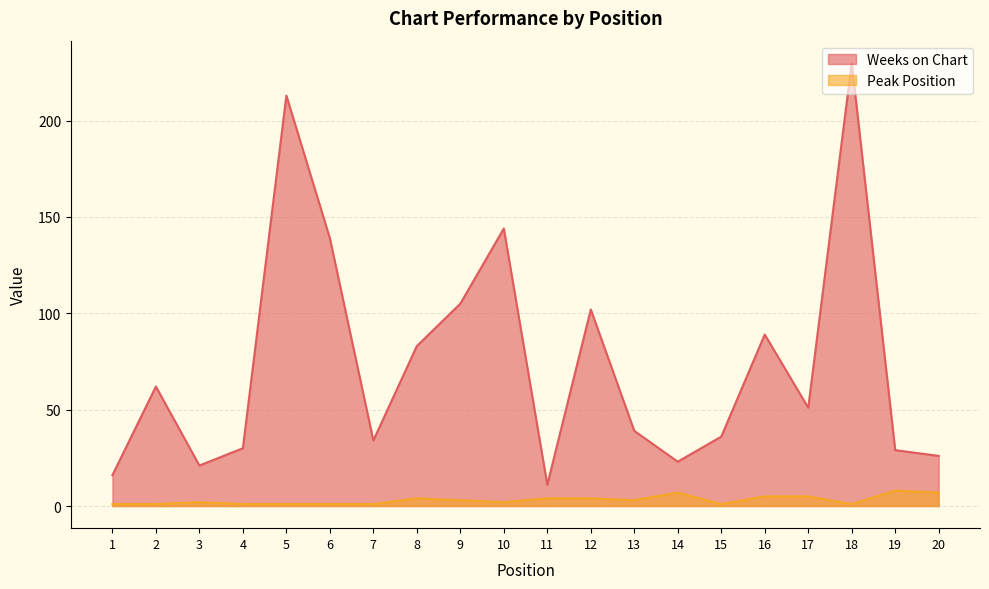

What is the greatest value displayed?

230